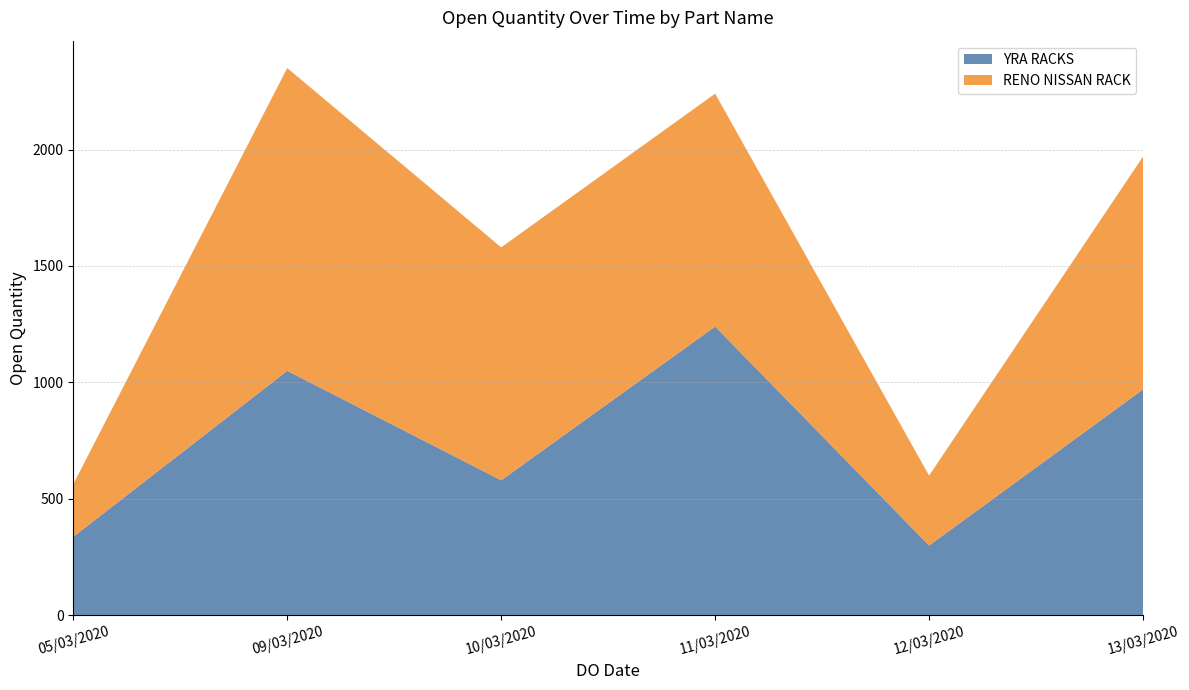

Reading right to left, transcribe all the data shown in this chart.

YRA RACKS: 970	300	1240	580	1050	337
RENO NISSAN RACK: 1000	300	1000	1000	1300	226